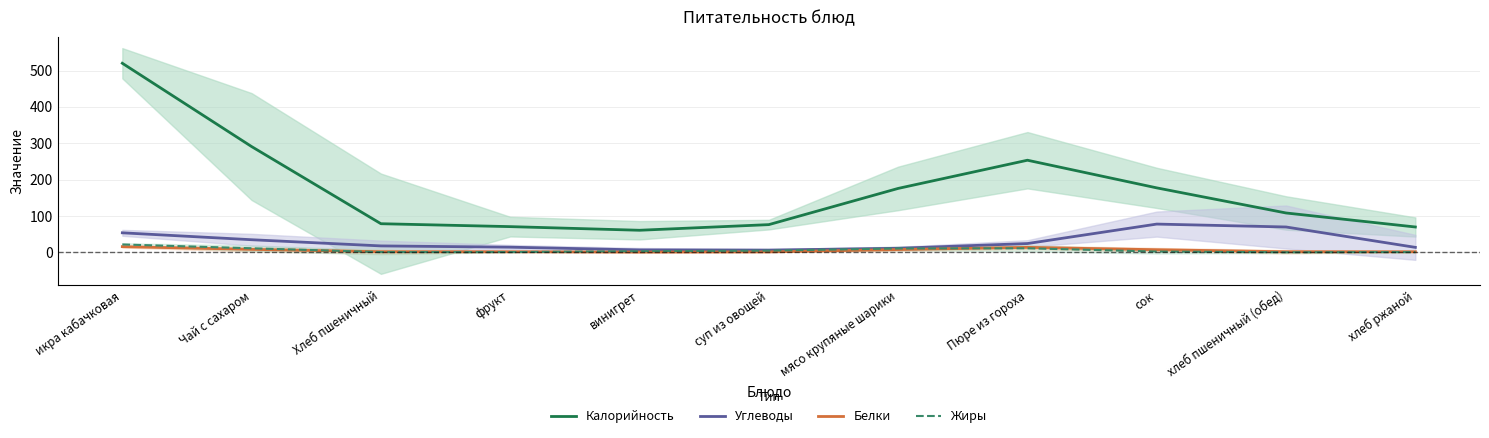

What is the smallest value displayed?

0.5